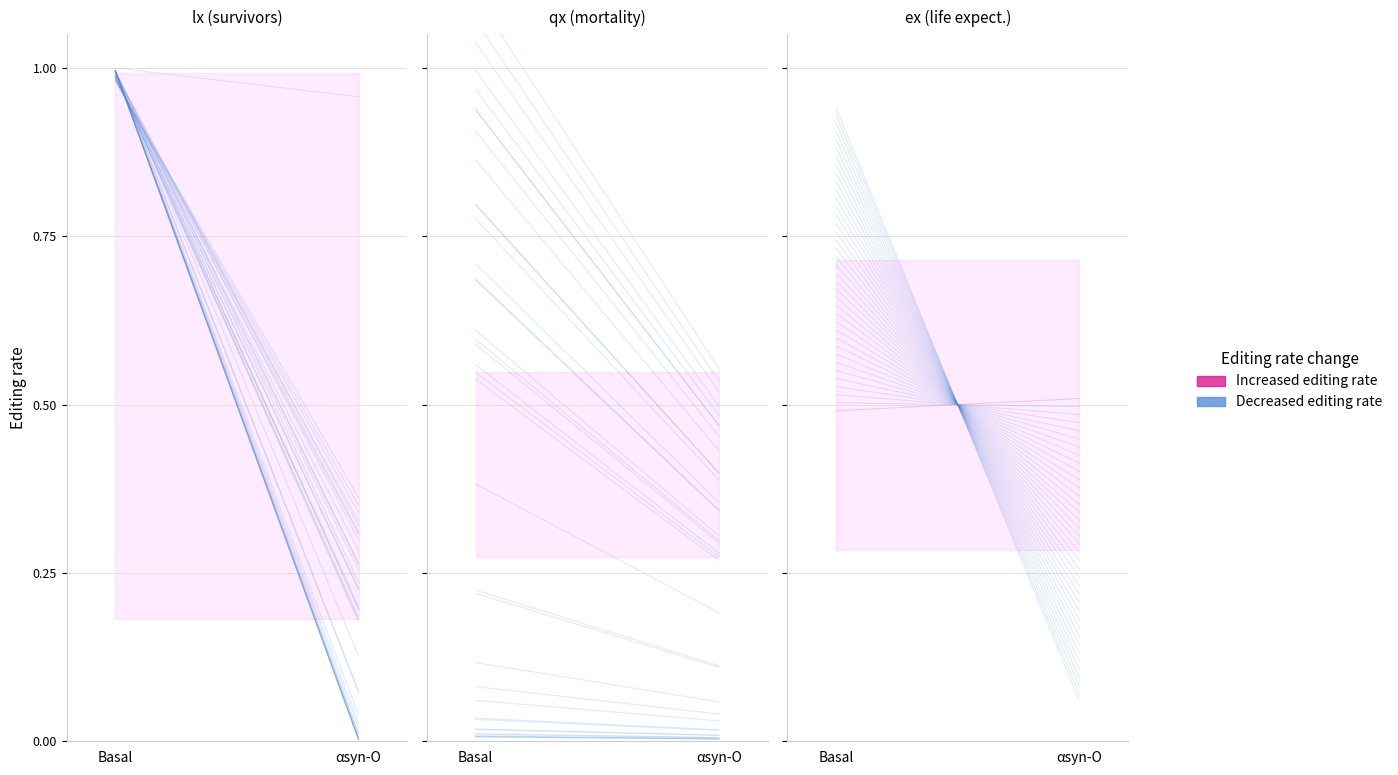

How many values in the qx ×1000 series are below 2?

1